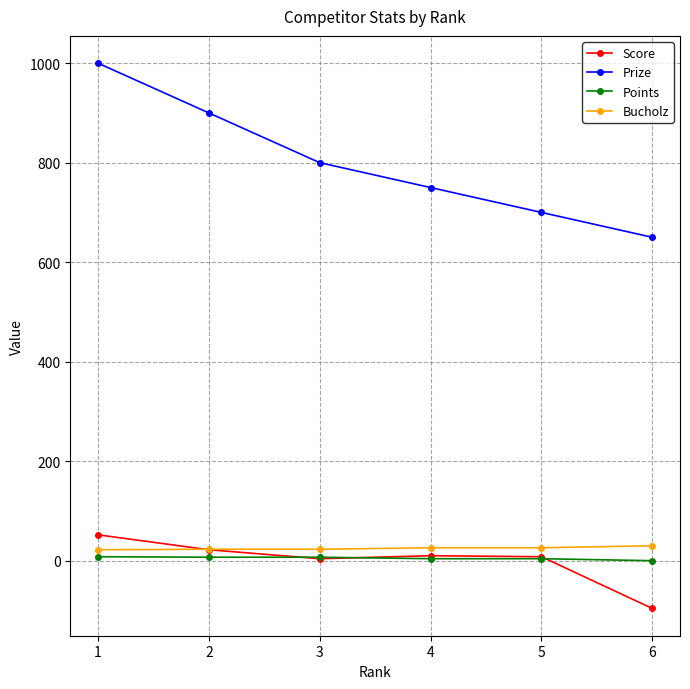

Read the Bucholz value at 6.

30